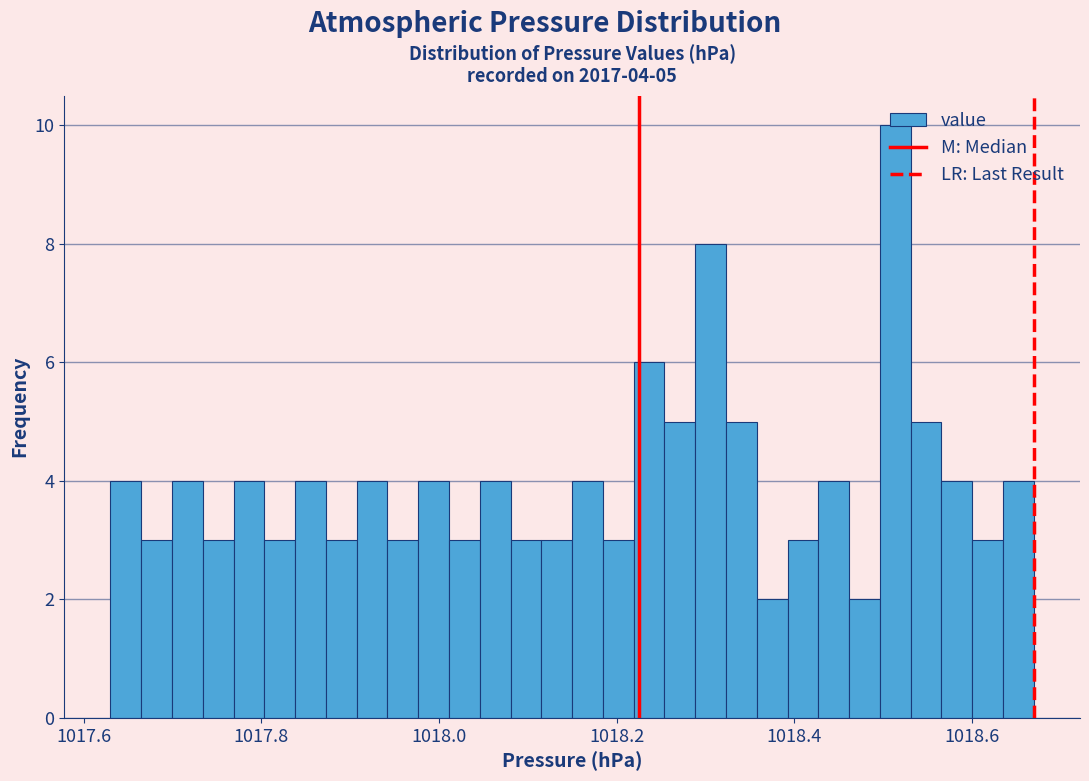

Around what value on the x-axis is the tallest bar? Give the approximate position of its centre, as read against the axis.

1018.52